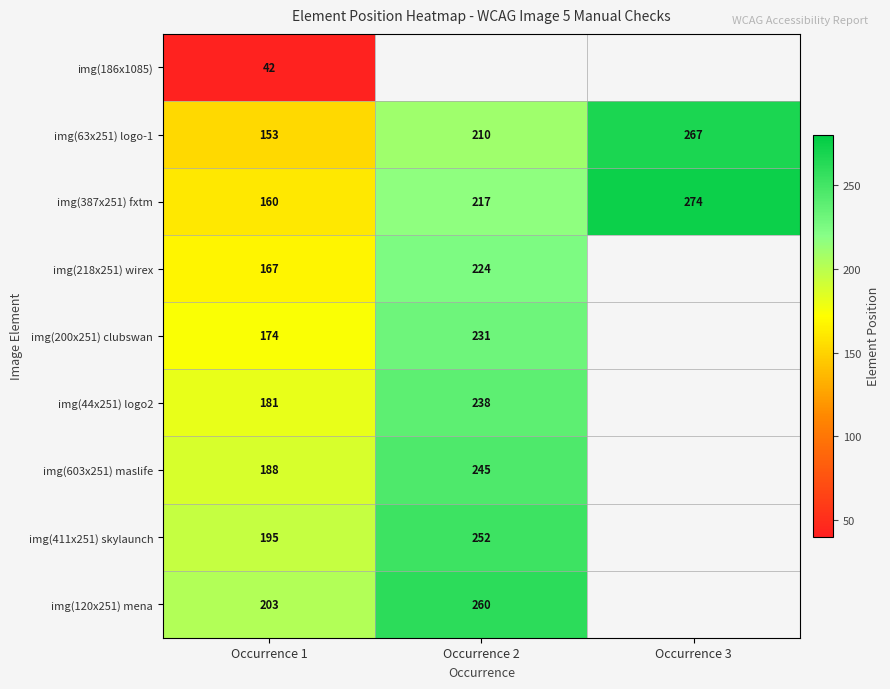

What is the sum of the img(218x251) wirex values at Occurrence 1 and Occurrence 2?

391